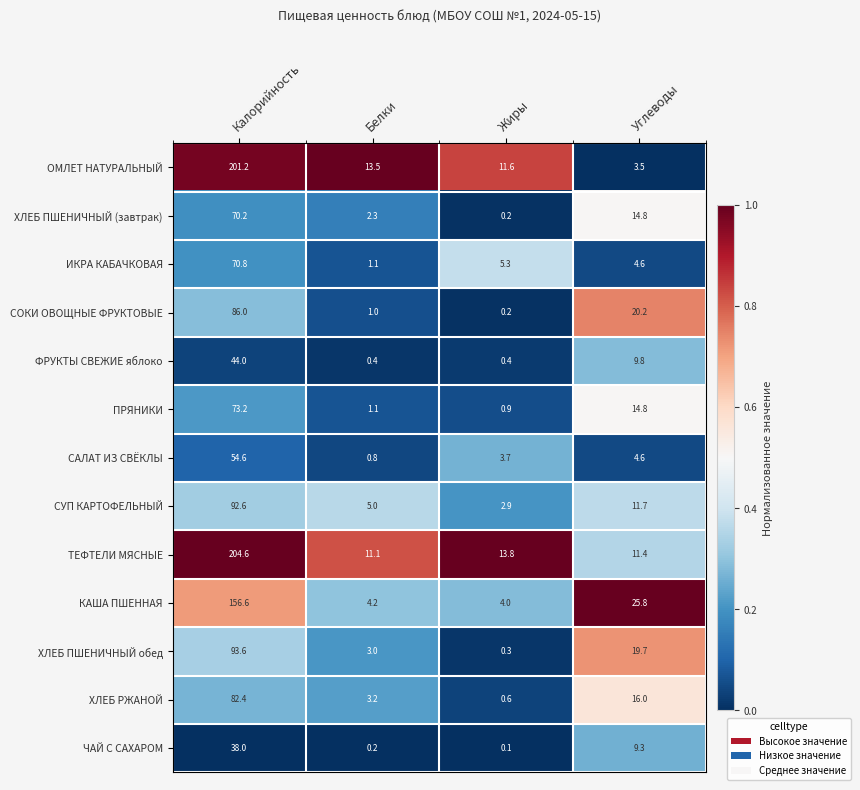

What is the spread (max minus min) of values at Белки?

13.3